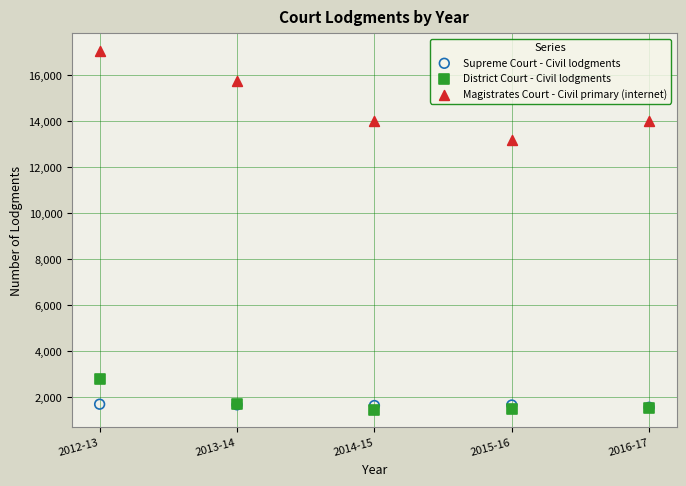

In the Magistrates Court - Civil primary (internet) series, what Y value is closest to 15107?

15758